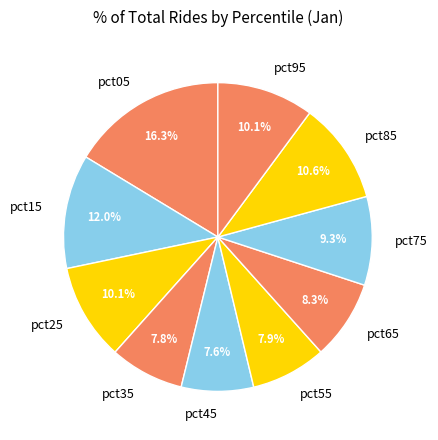

Is it true that pct95 is 10% of the pie?

True